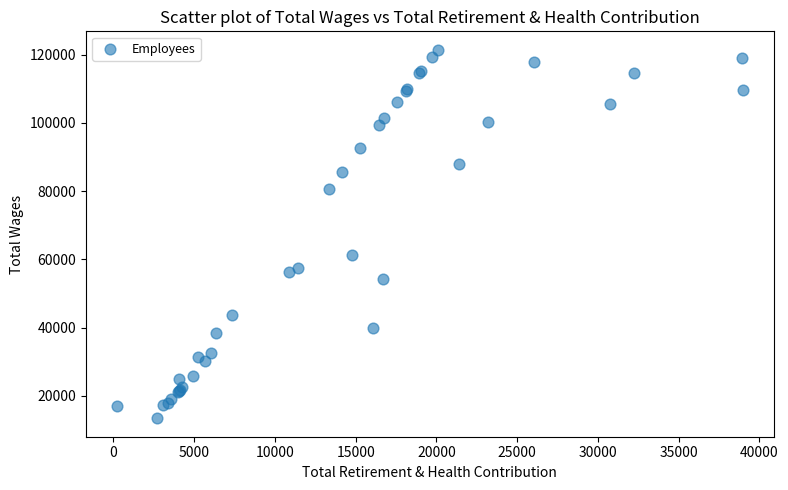

What Y value in the scatter plot is closest to 67408?

61388